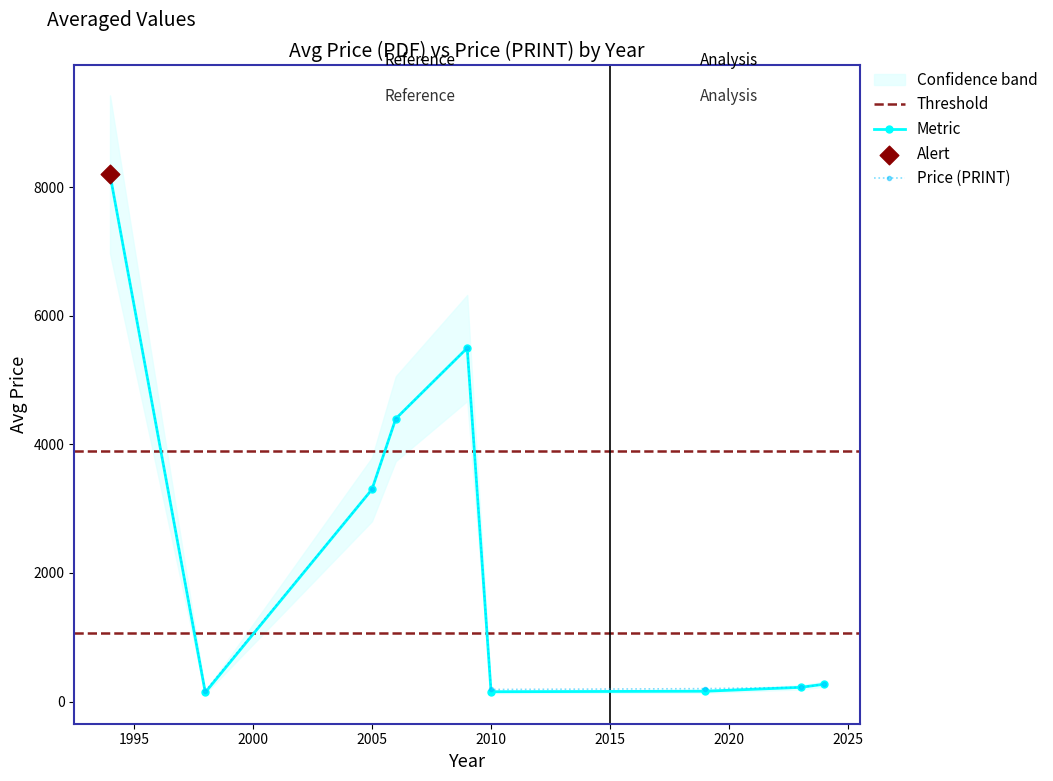

How many values in the Price (PRINT) series exceed 269?

5